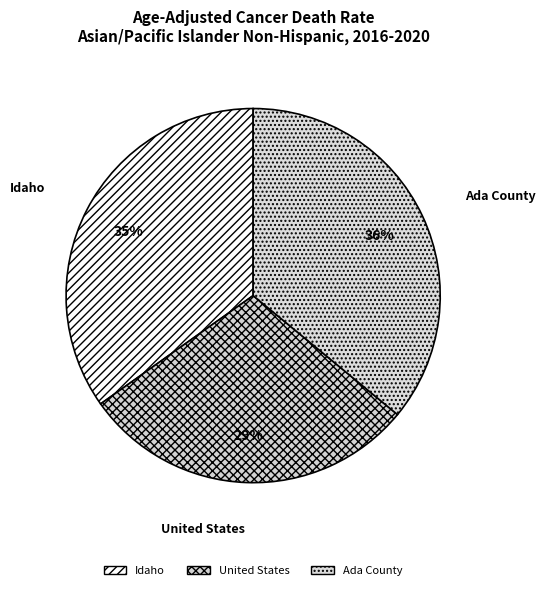

What is the ratio of the value at United States to the value at Idaho?

0.8